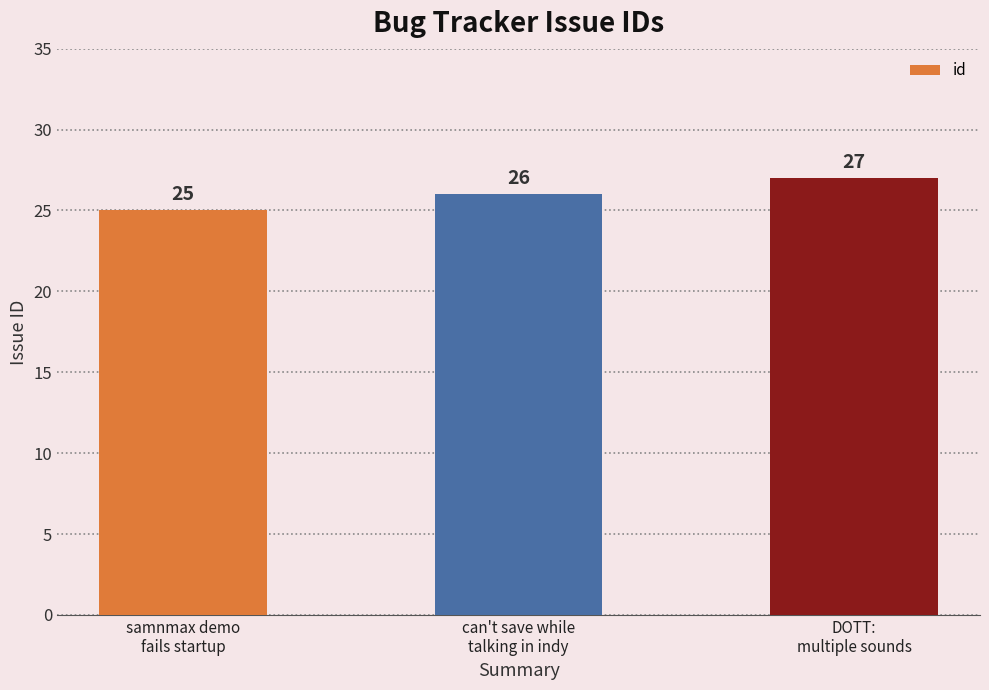

Reading left to right, transcribe all the data shown in this chart.

25	26	27